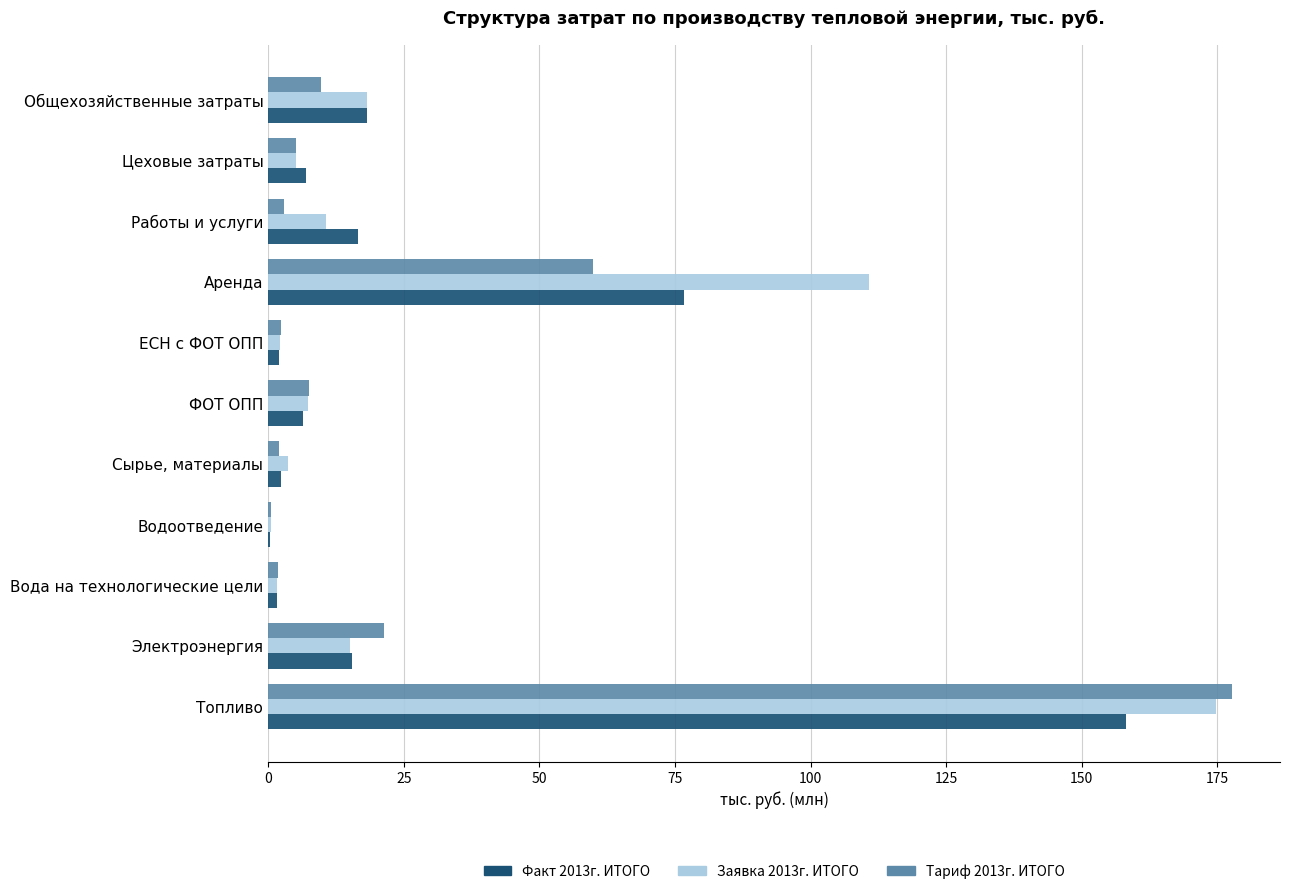

Where is Факт 2013г. ИТОГО nearest to the value 79?

Аренда